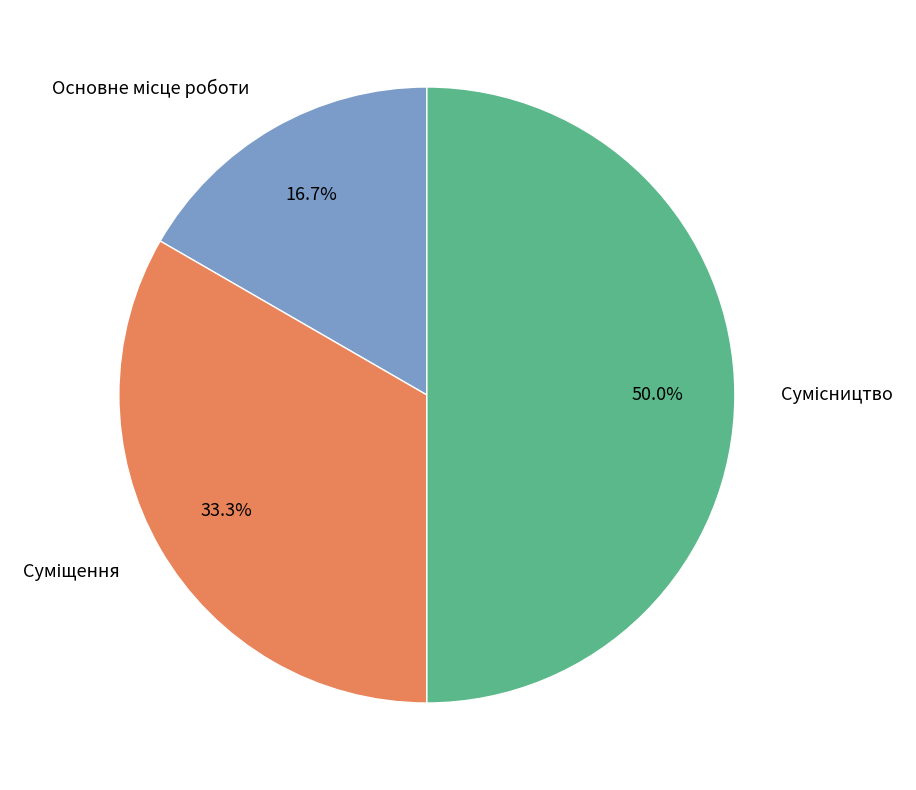

To the nearest percent, what portion does Сумісництво represent?

50%